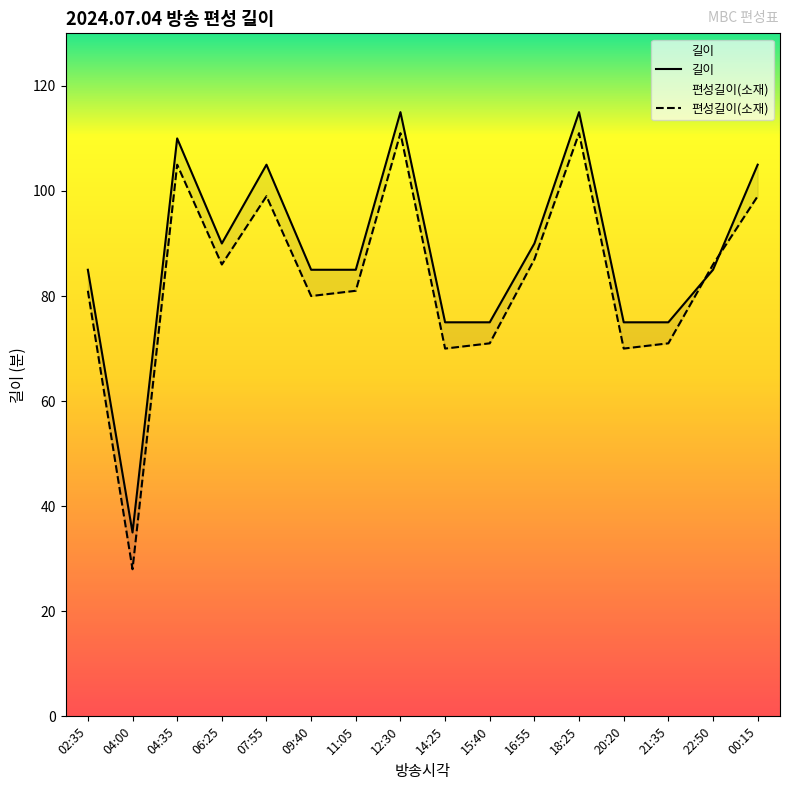

At which category is the sum across all series the highest?

12:30